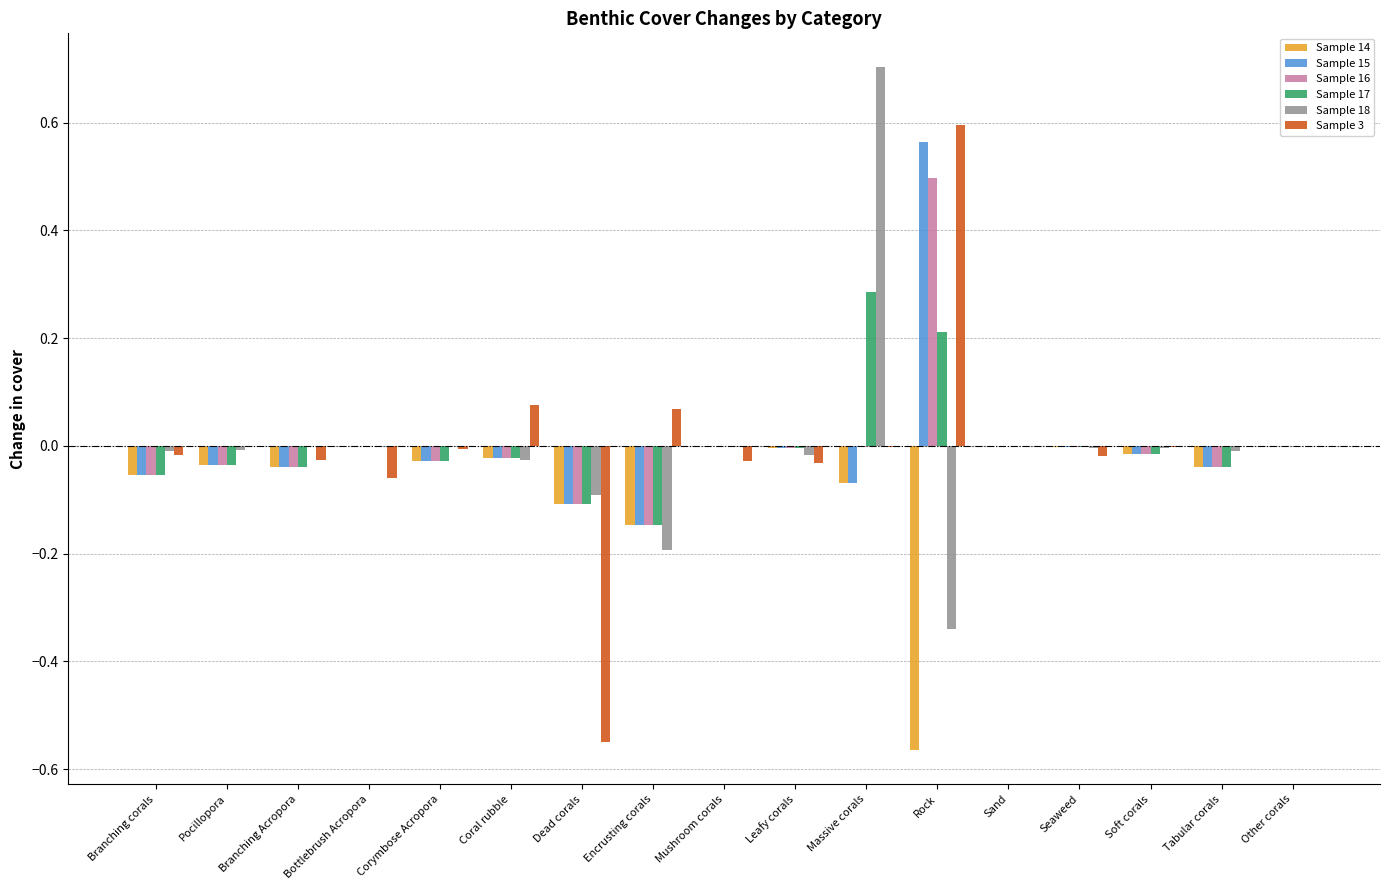

Which category has the highest value in the Sample 15 series?

Rock